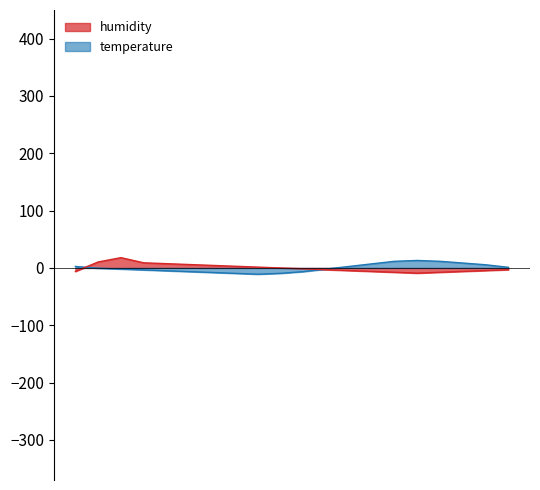

Count the number of data series in this chart.

2